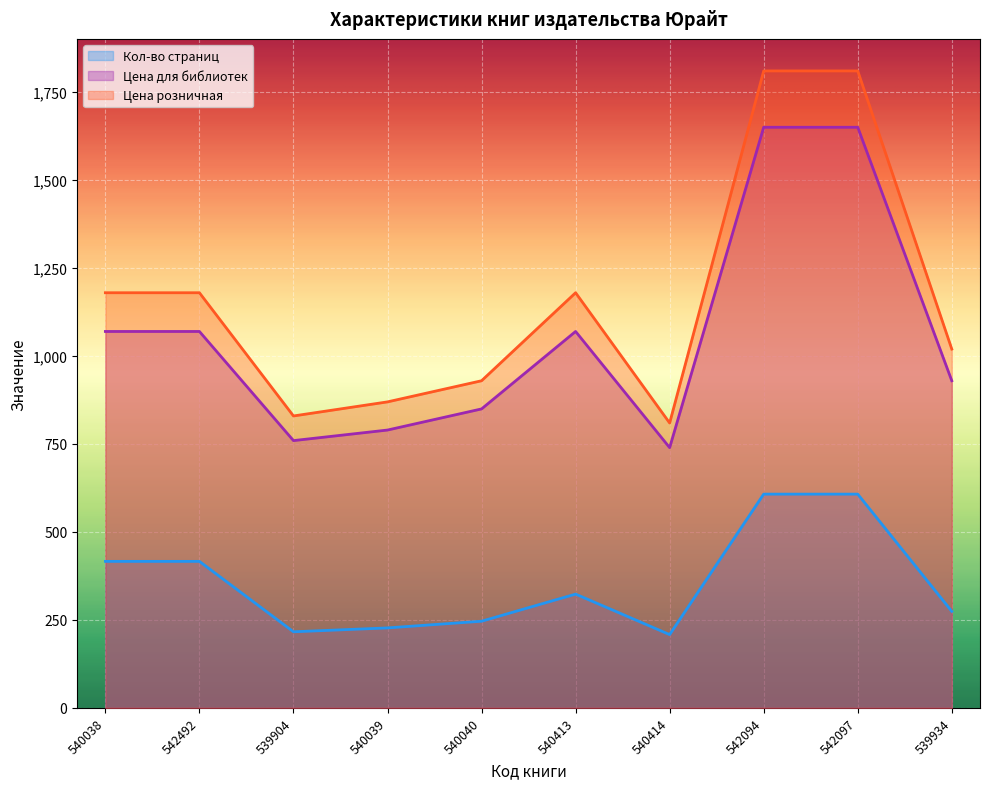

True or false: Цена для библиотек has a value of 1069 at 542492.

True